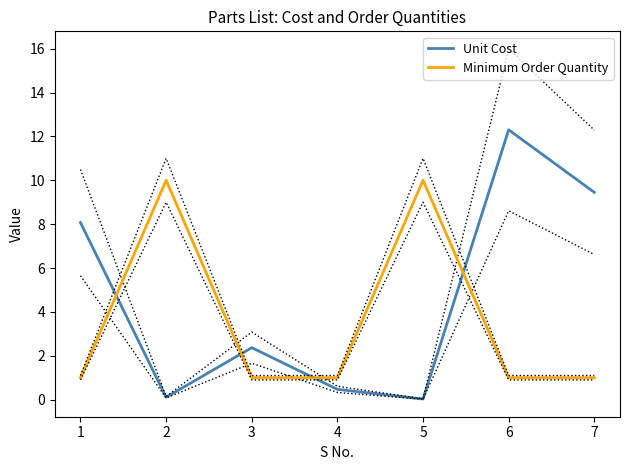

Rank the series by their average value, from lowest to highest.

Minimum Order Quantity, Unit Cost